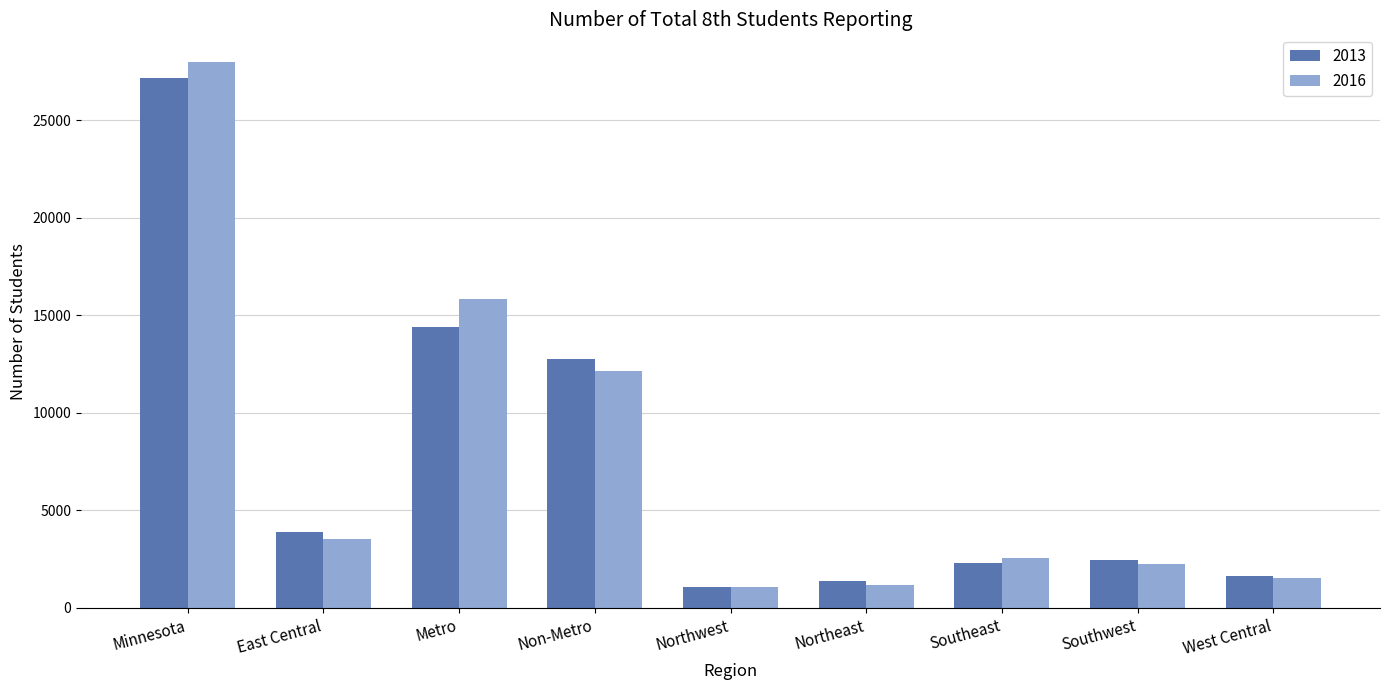

At how many categories does at least one series exceed 21904?

1